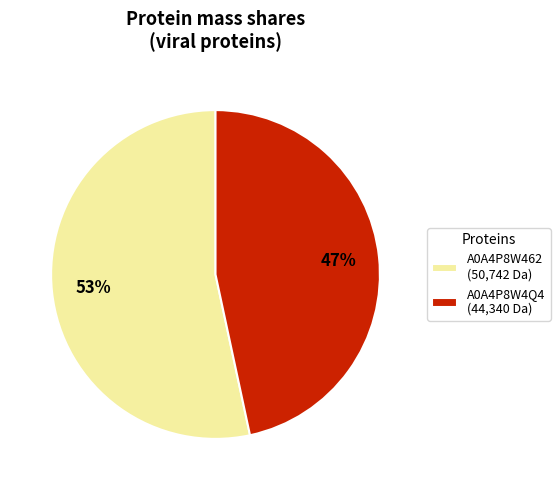

Which slice is the largest?

A0A4P8W462 (50,742 Da)